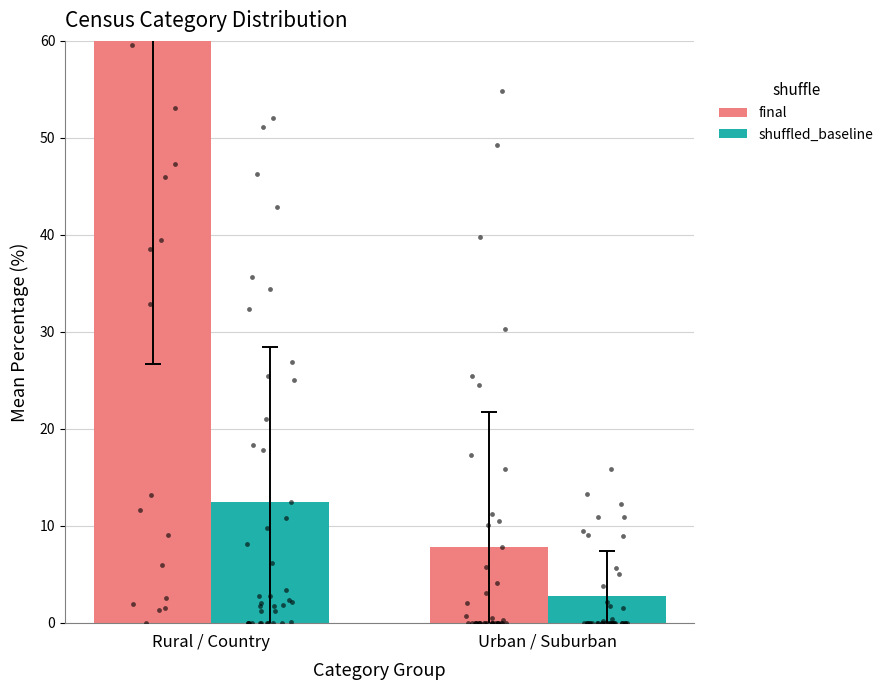

Which series has the largest Y range (max minus min)?

final